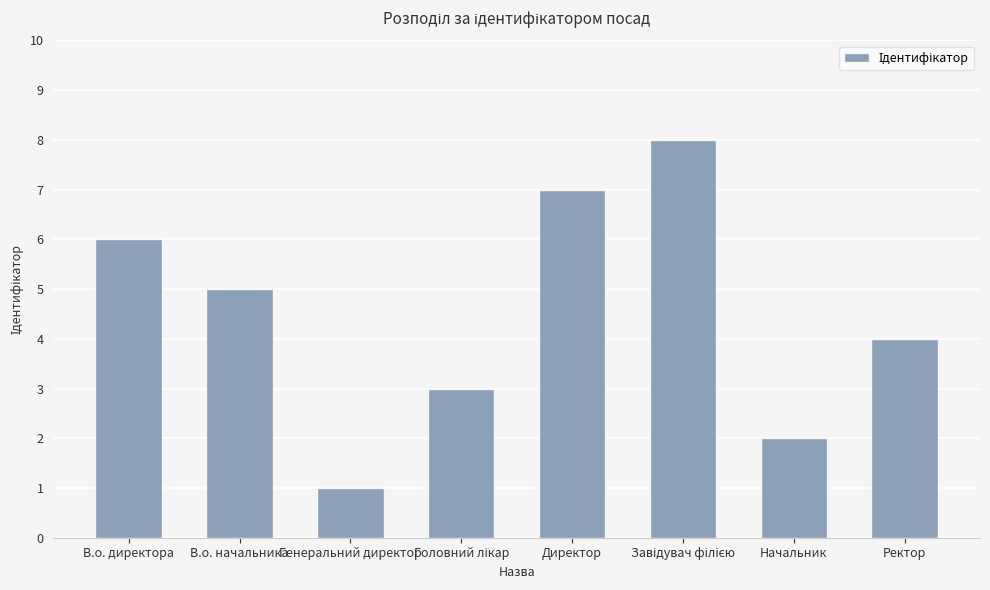

The value at Директор is 2. True or false?

False